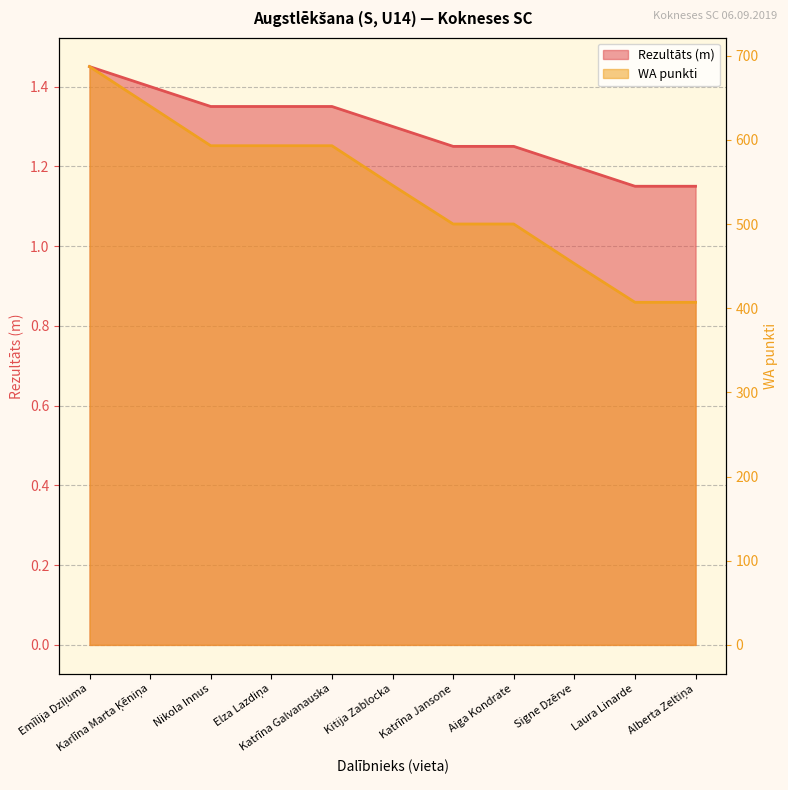

What is the maximum value shown in the chart?

687.0